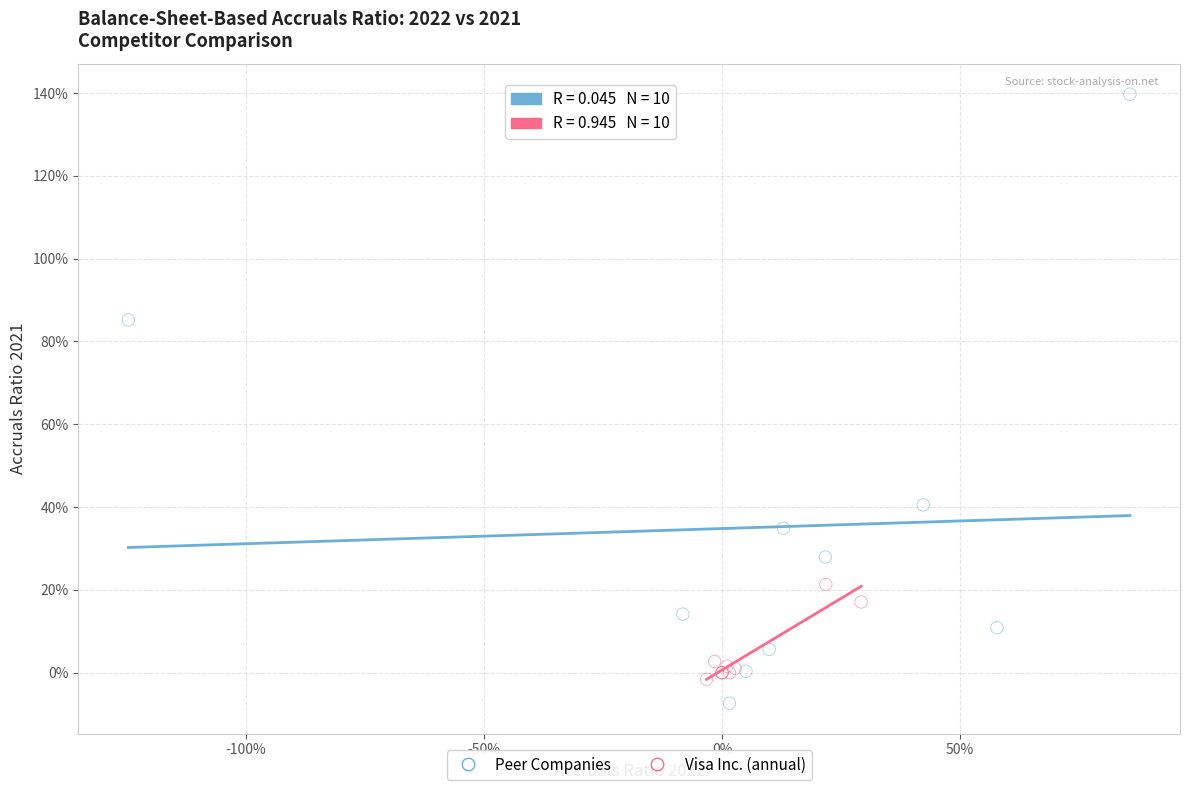

Which series has the widest spread of Y values?

Peer Companies